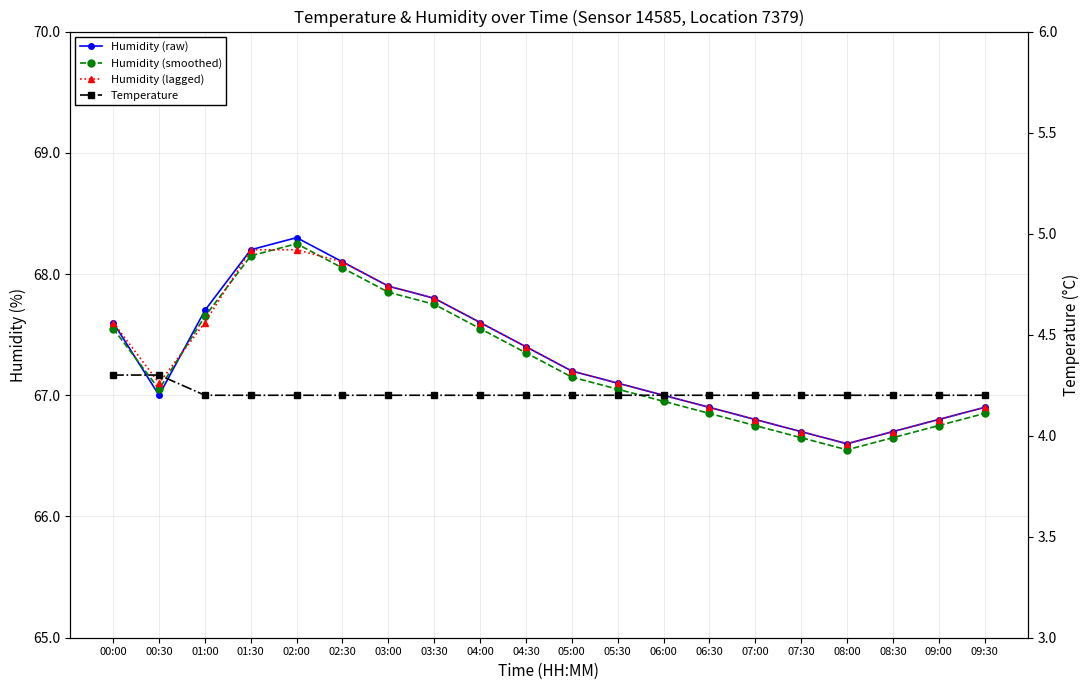

At which category does Humidity (lagged) reach its first local valley?

00:30